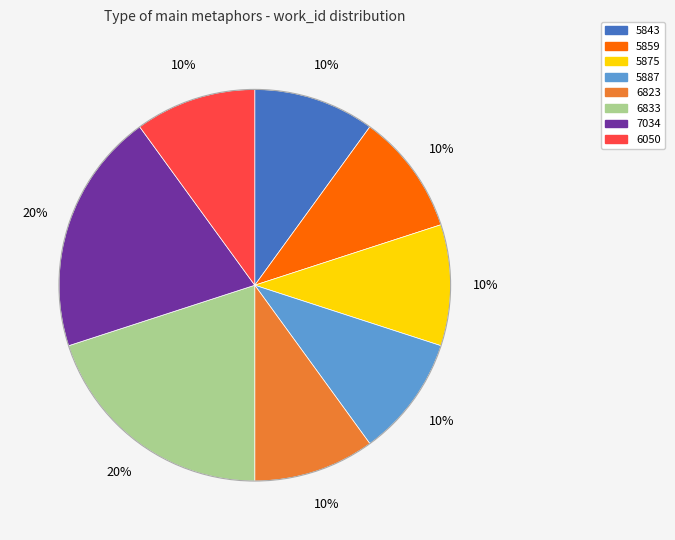

To the nearest percent, what portion does 5875 represent?

10%